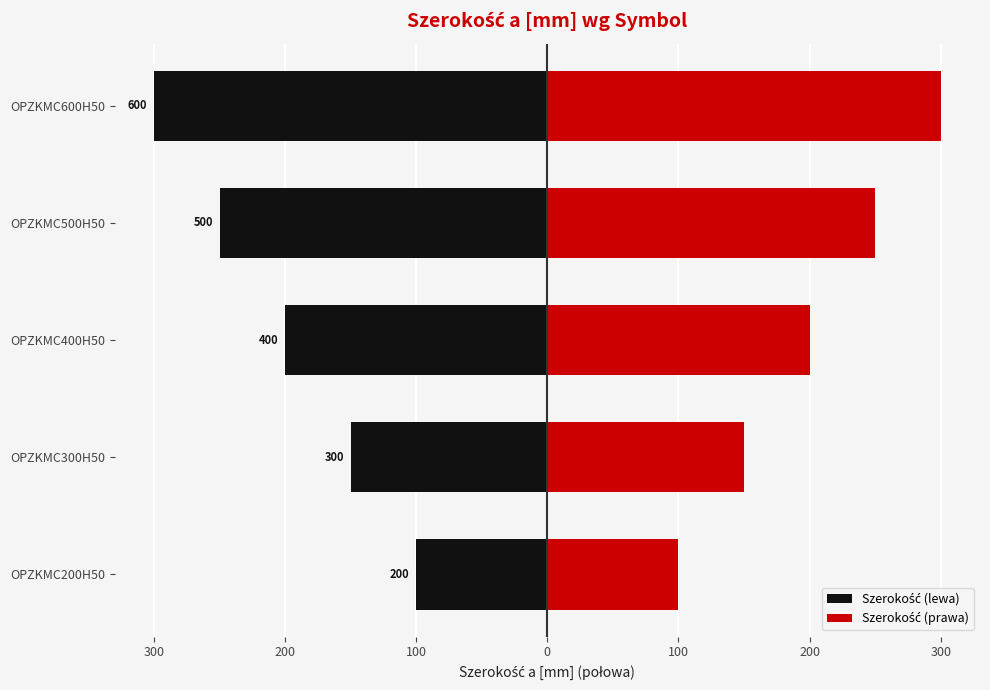

The Szerokość (prawa) series shows 300 at OPZKMC600H50. True or false?

True